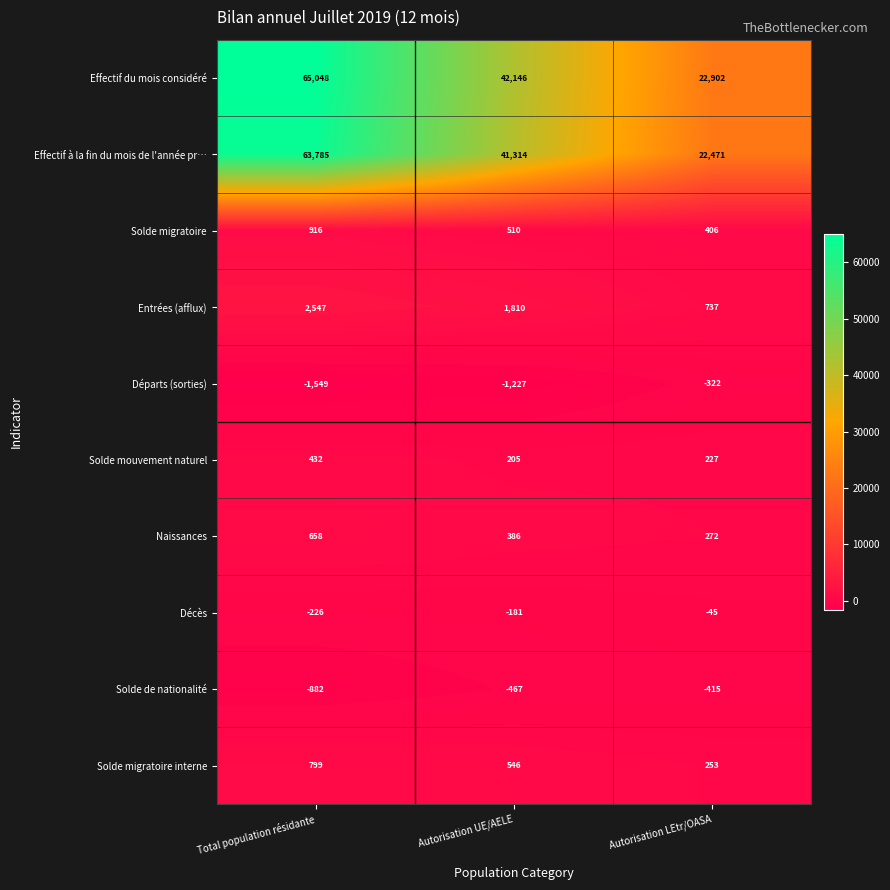

What is the total value across all series at Total population résidante?

131528